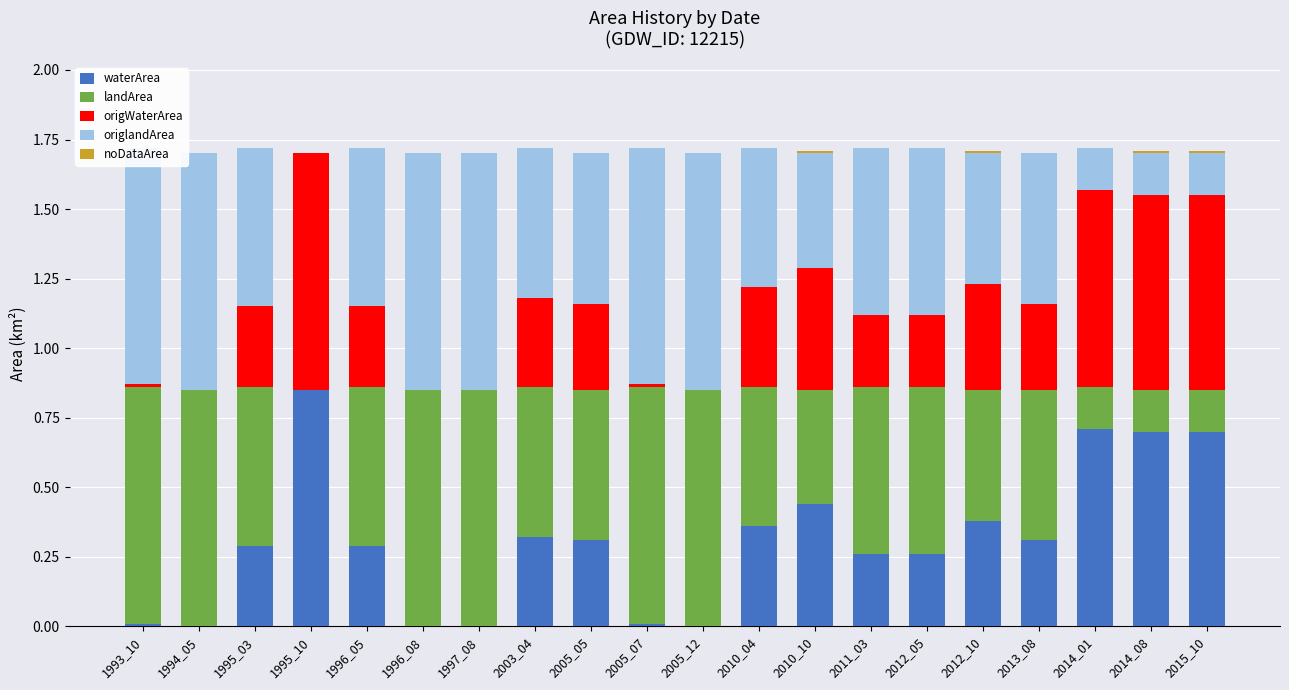

Reading right to left, extract all data points from this chart.

waterArea: 0.7	0.7	0.7	0.3	0.4	0.3	0.3	0.4	0.4	0.0	0.0	0.3	0.3	0.0	0.0	0.3	0.8	0.3	0.0	0.0
landArea: 0.1	0.1	0.1	0.5	0.5	0.6	0.6	0.4	0.5	0.8	0.8	0.5	0.5	0.8	0.8	0.6	0.0	0.6	0.8	0.8
origWaterArea: 0.7	0.7	0.7	0.3	0.4	0.3	0.3	0.4	0.4	0.0	0.0	0.3	0.3	0.0	0.0	0.3	0.8	0.3	0.0	0.0
origlandArea: 0.2	0.2	0.2	0.5	0.5	0.6	0.6	0.4	0.5	0.8	0.8	0.5	0.5	0.8	0.8	0.6	0.0	0.6	0.8	0.8
noDataArea: 0.0	0.0	0.0	0.0	0.0	0.0	0.0	0.0	0.0	0.0	0.0	0.0	0.0	0.0	0.0	0.0	0.0	0.0	0.0	0.0